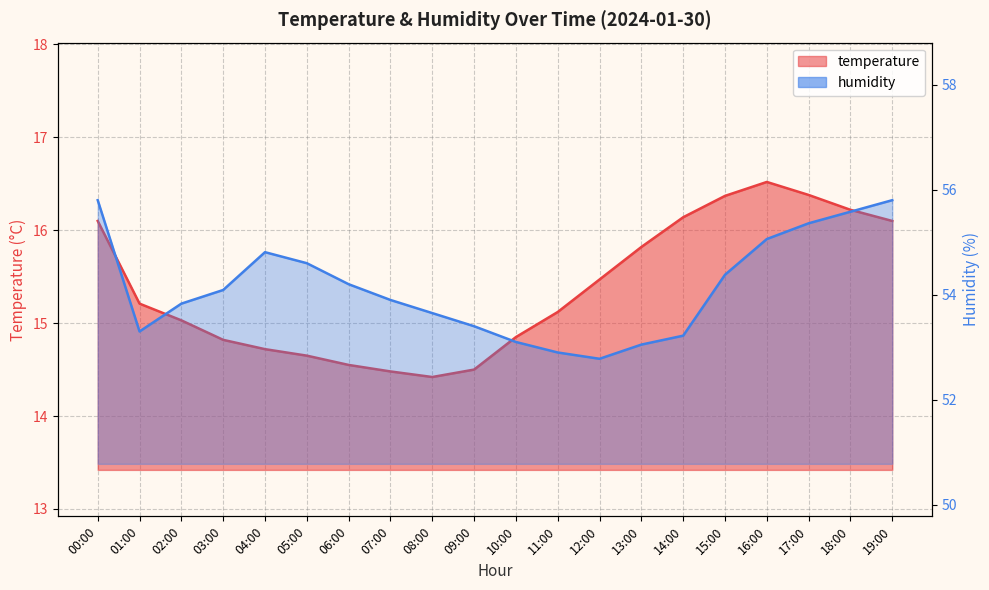

True or false: humidity has more than 1 points higher than both neighbors.

False